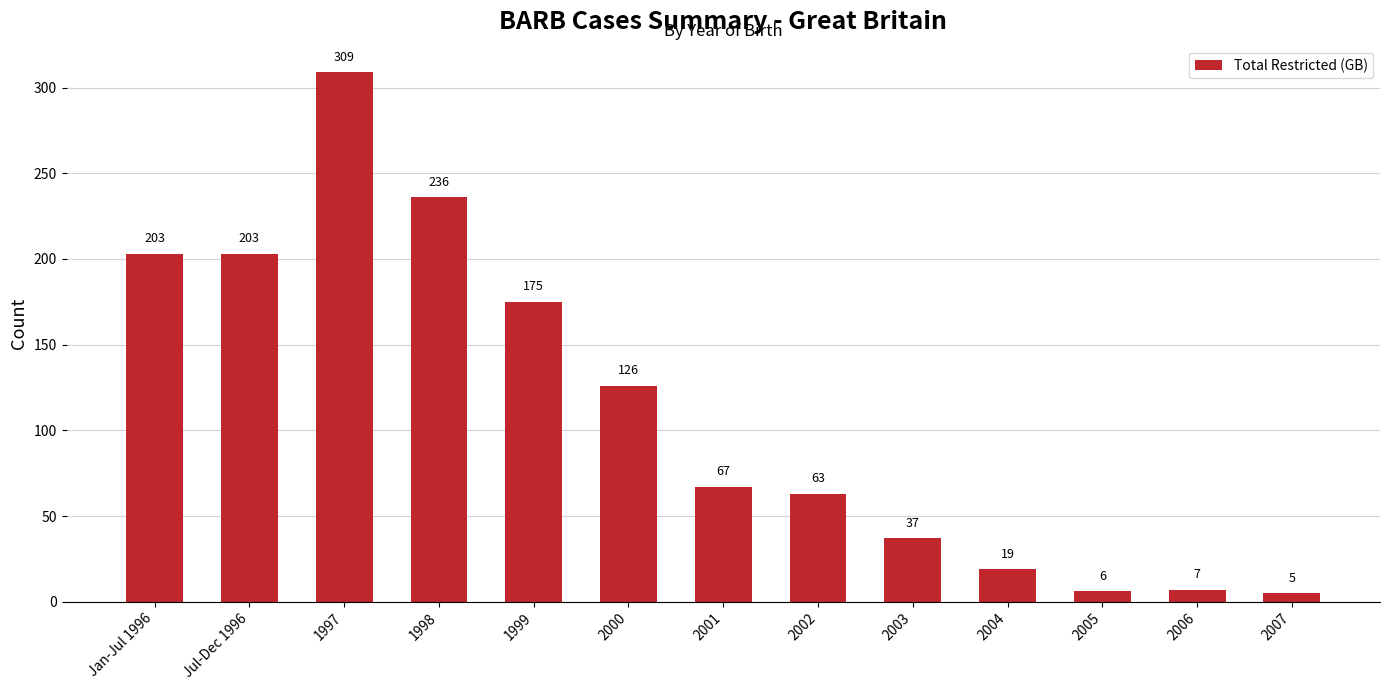

Count the number of categories in the chart.

13